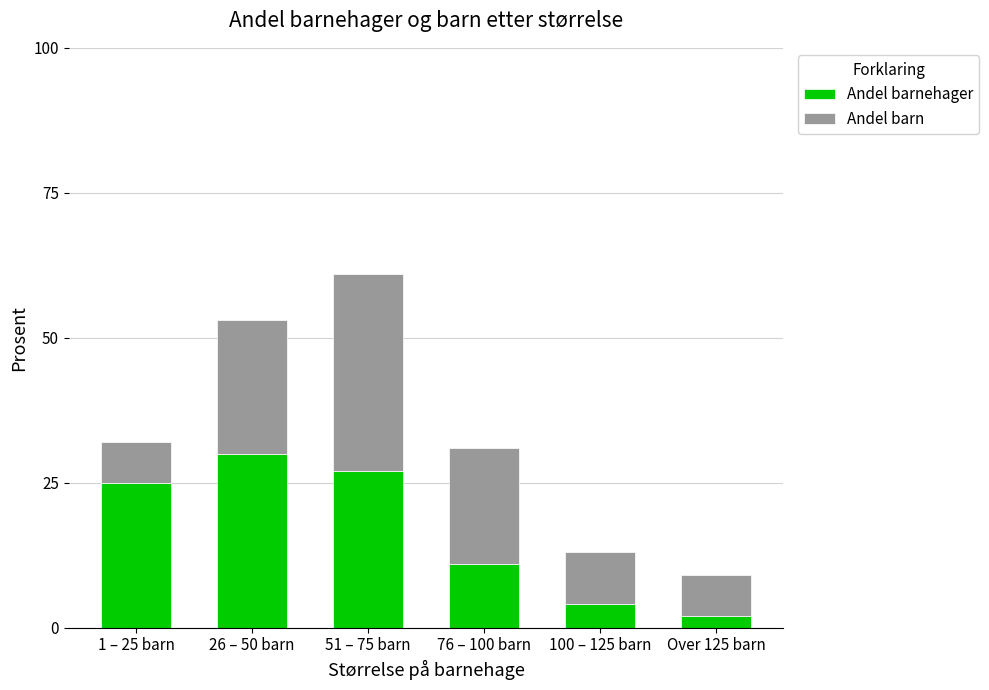

What is the total value across all series at Over 125 barn?

9